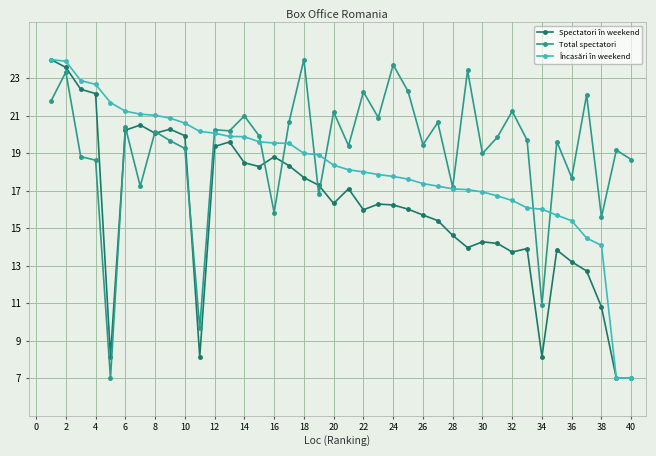

What is the value of the Total spectatori point at the 28th from the left?

17.2